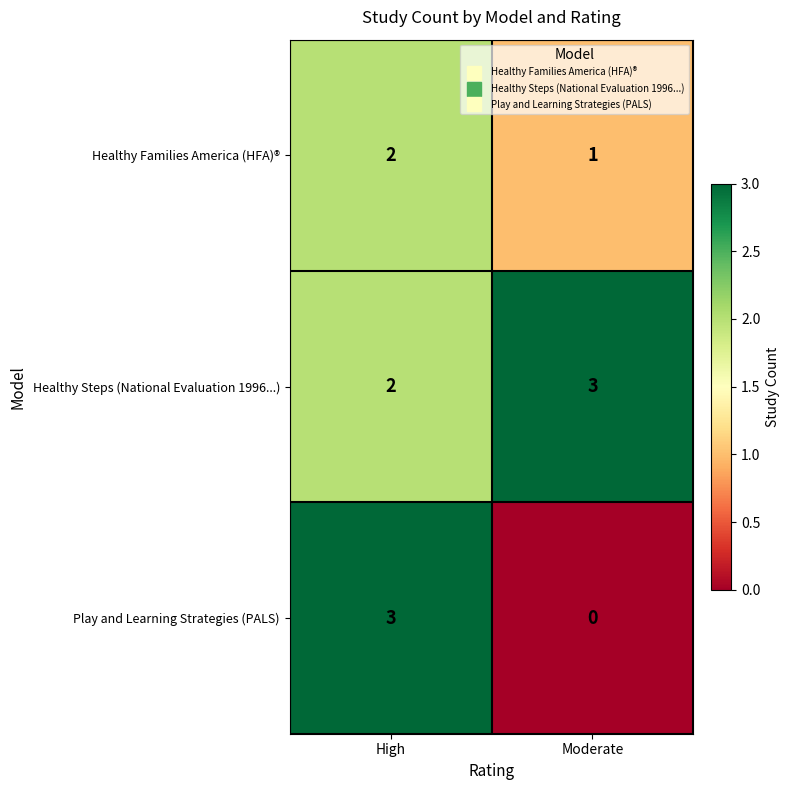

What is the difference between the highest and lowest values at Moderate?

3